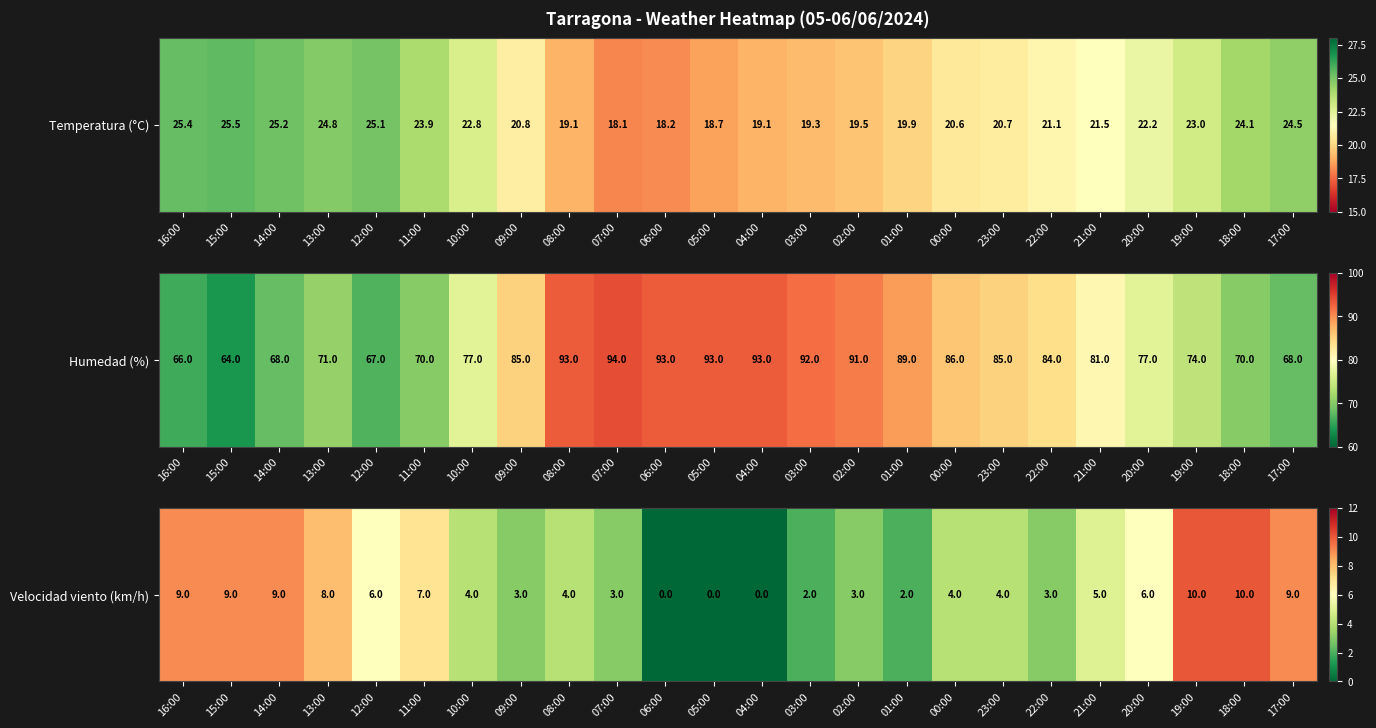

Where is the data nearest to the value 5?

21:00